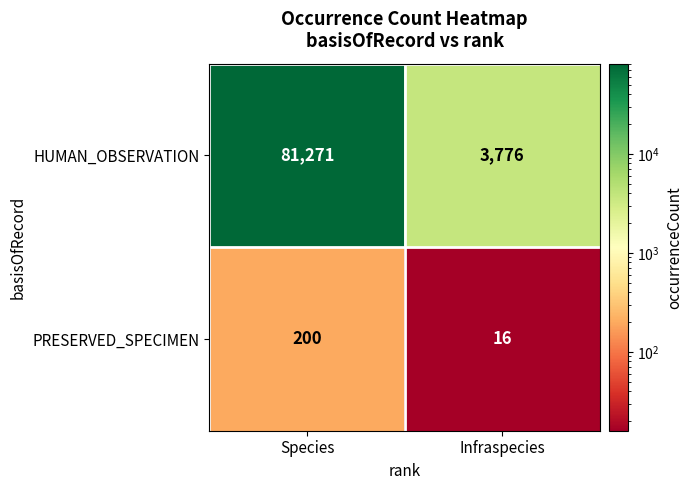

Rank the series at Infraspecies from lowest to highest value.

PRESERVED_SPECIMEN, HUMAN_OBSERVATION